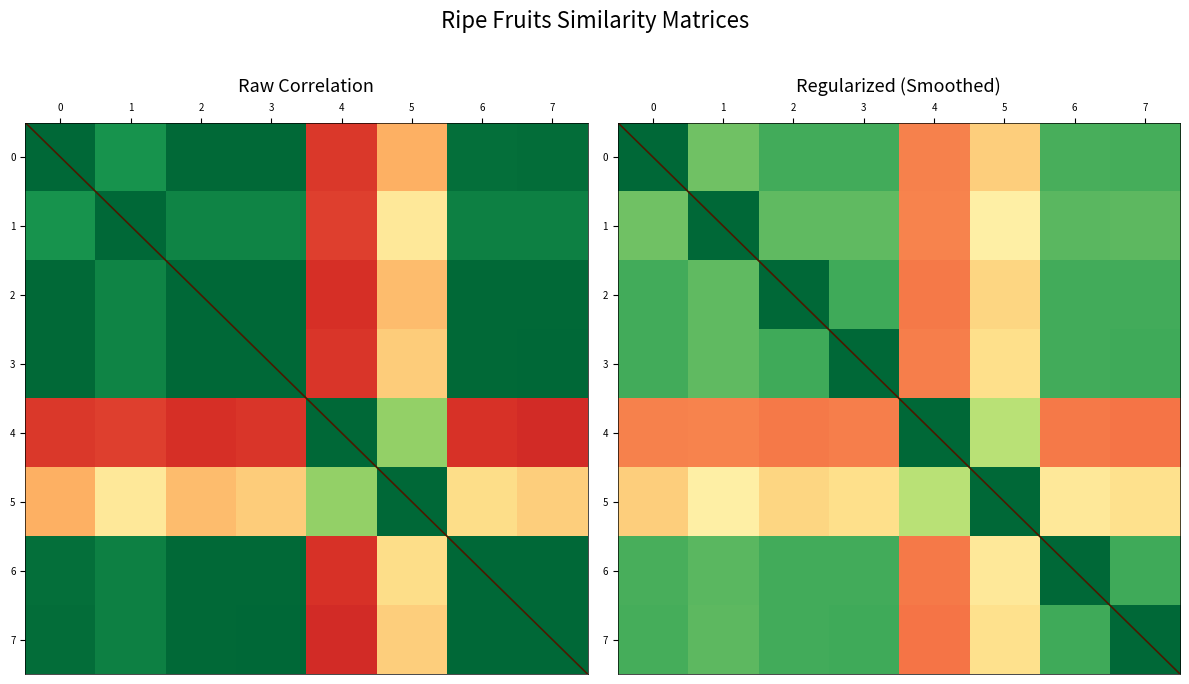

At which category is the sum across all series the highest?

6